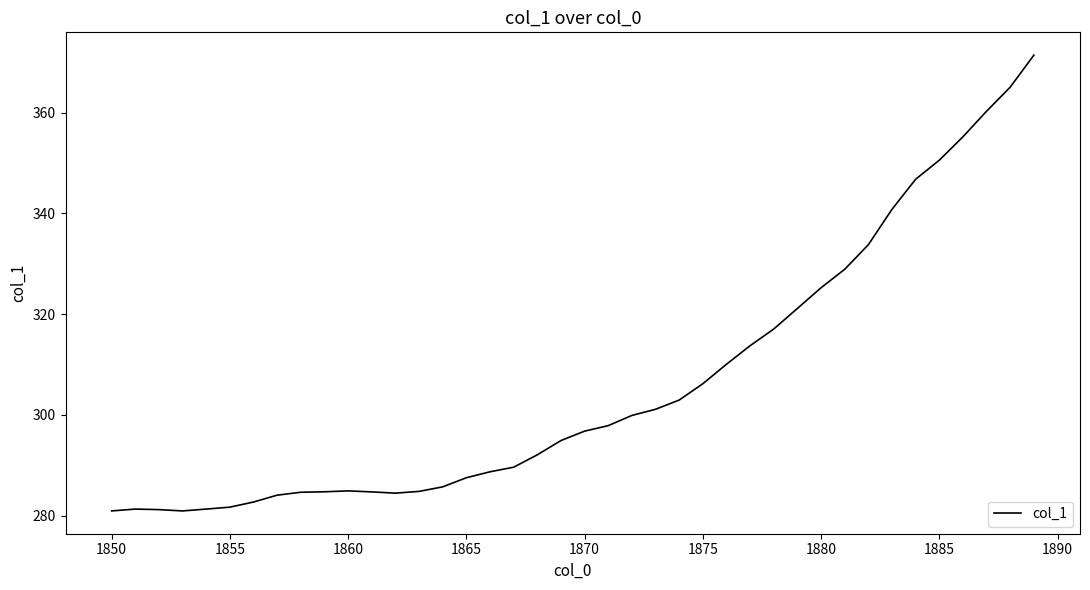

What is the smallest value displayed?

280.9